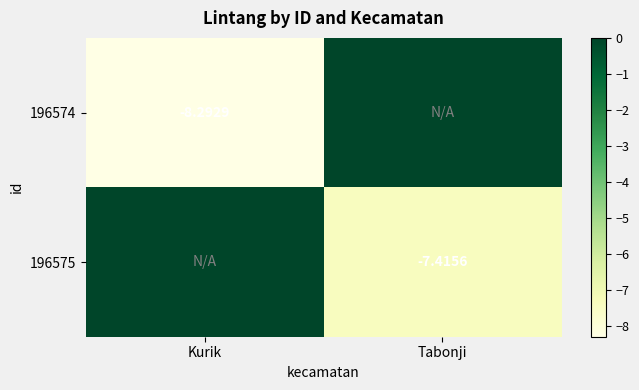

Is it true that 196575 equals -7.4 at Tabonji?

True